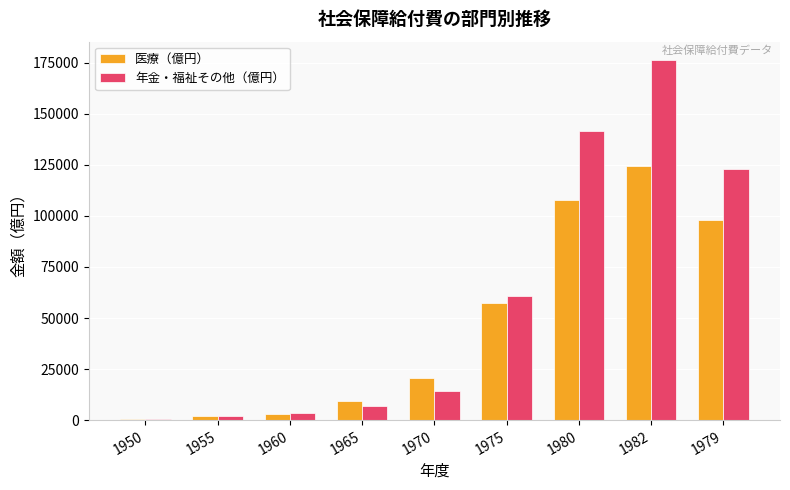

What is the value of the 年金・福祉その他（億円） bar at the 9th from the left?

123033.2